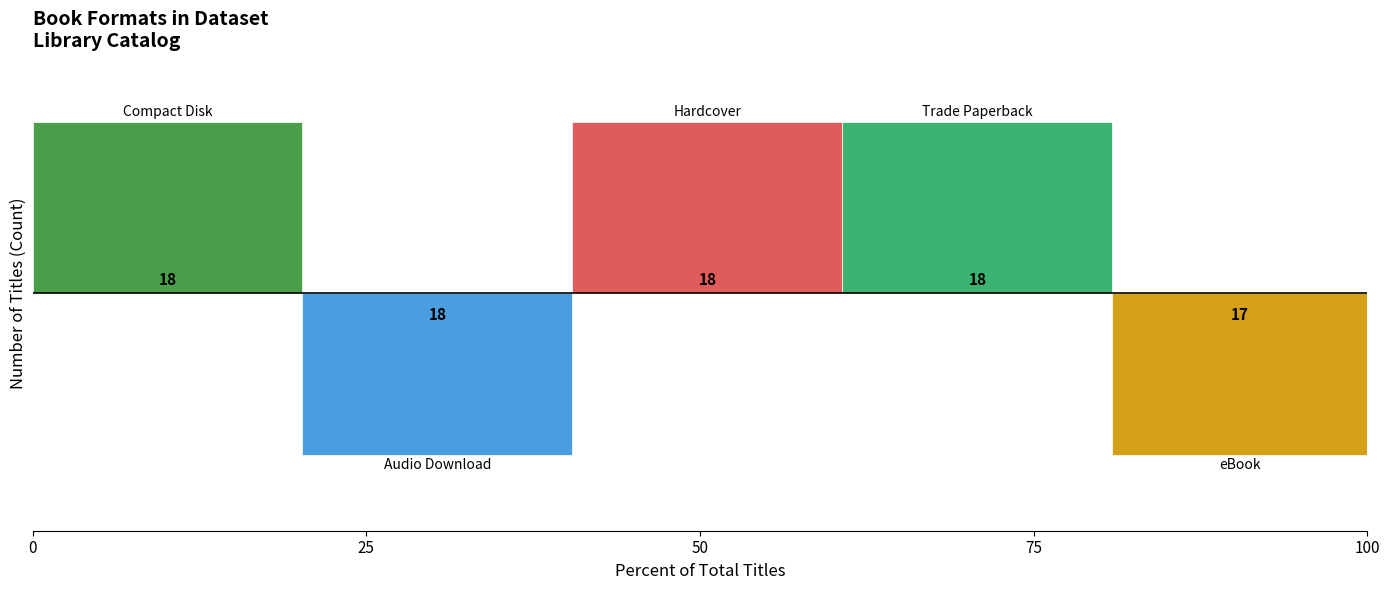

What is the greatest value displayed?

18